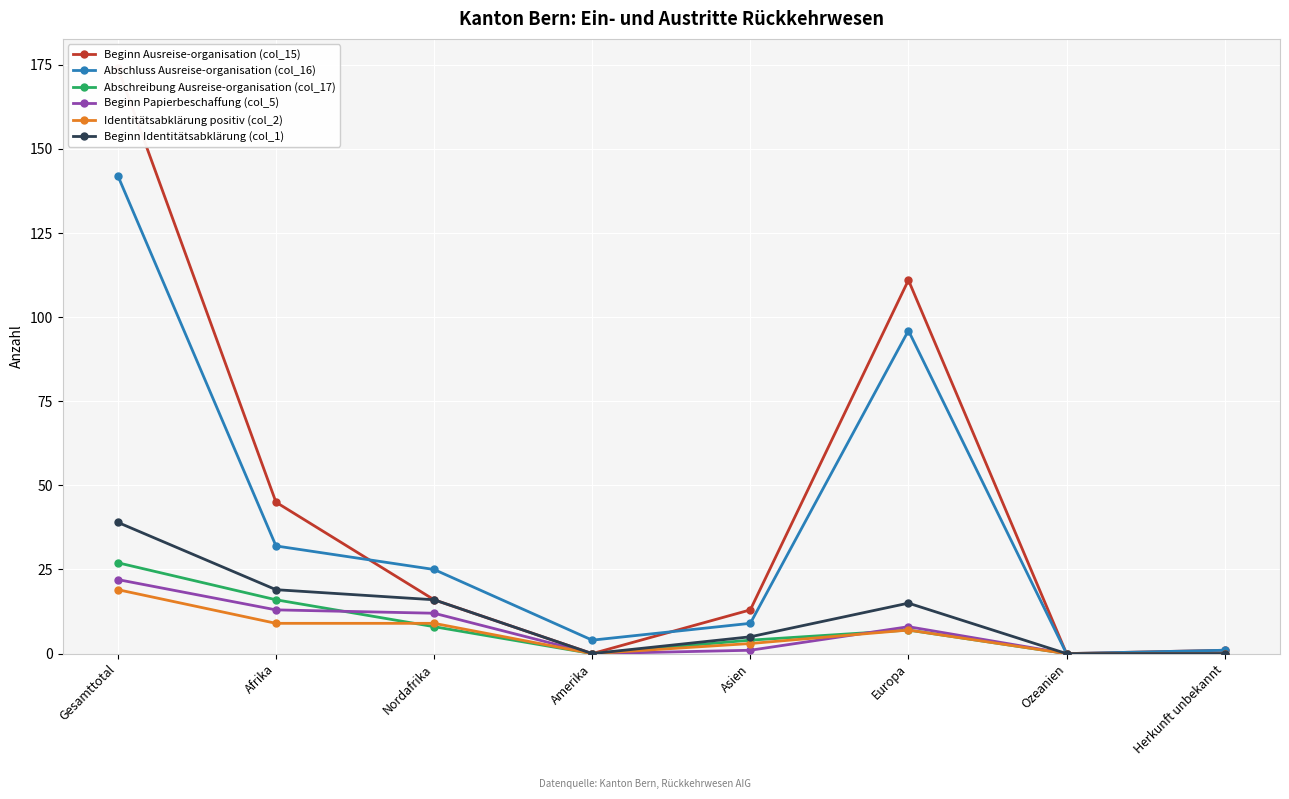

The Identitätsabklärung positiv (col_2) series shows 3 at Asien. True or false?

True